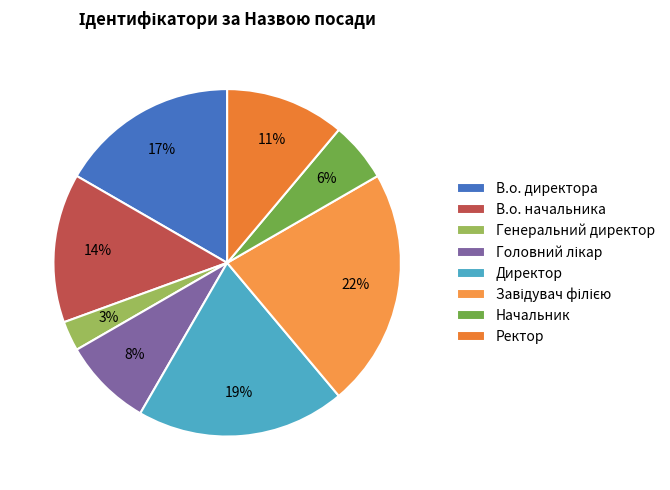

Does Ректор represent more than half of the total?

No